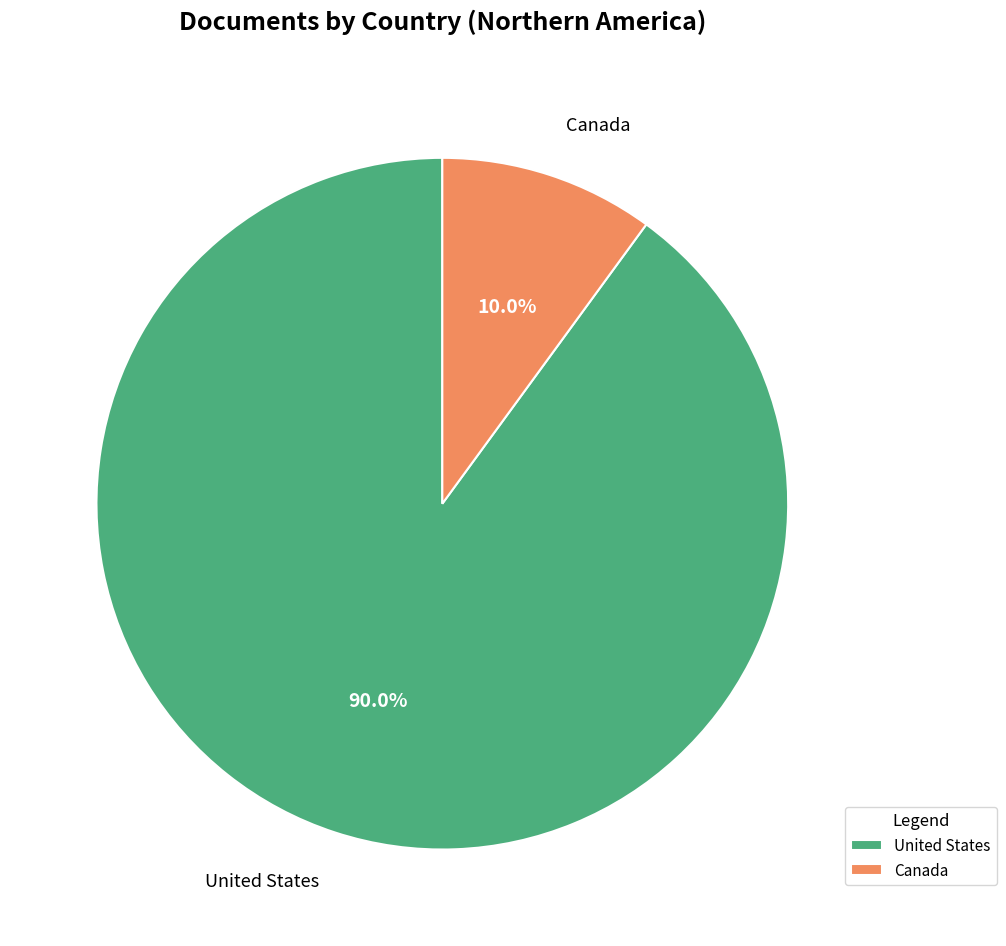

Count the number of slices in the pie.

2